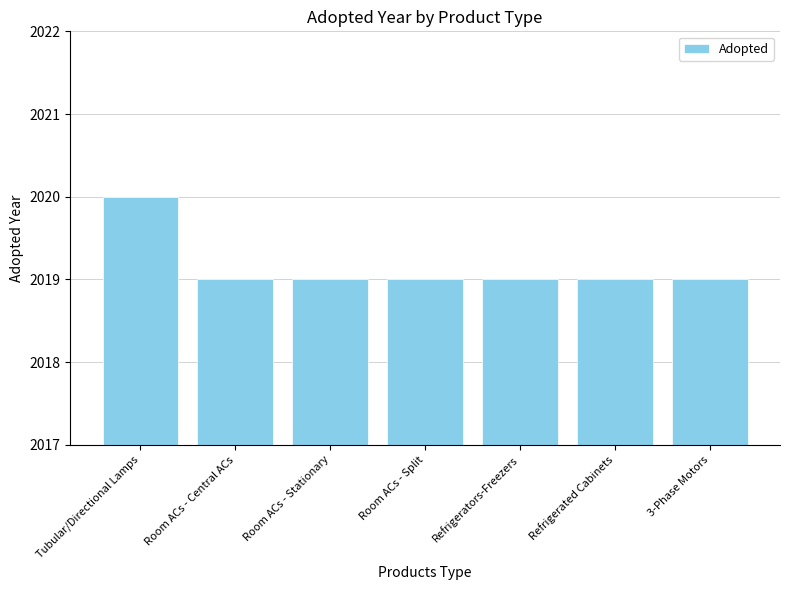

What is the change in value from Tubular/Directional Lamps to Room ACs - Central ACs?

-1